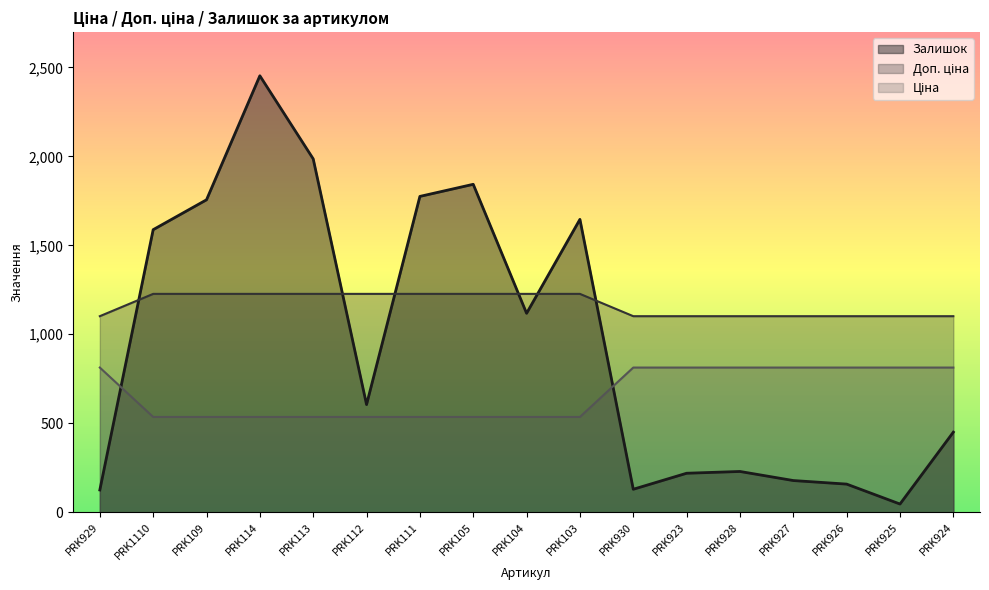

What is the sum of all Доп. ціна values?

11322.9